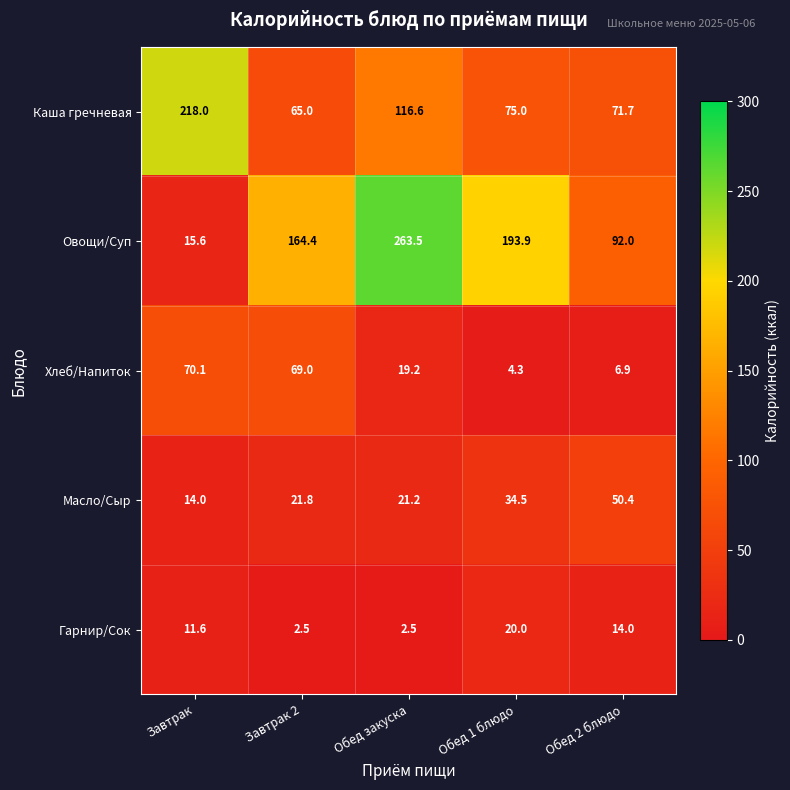

Which series changed the most between Обед 1 блюдо and Обед 2 блюдо?

Овощи/Суп